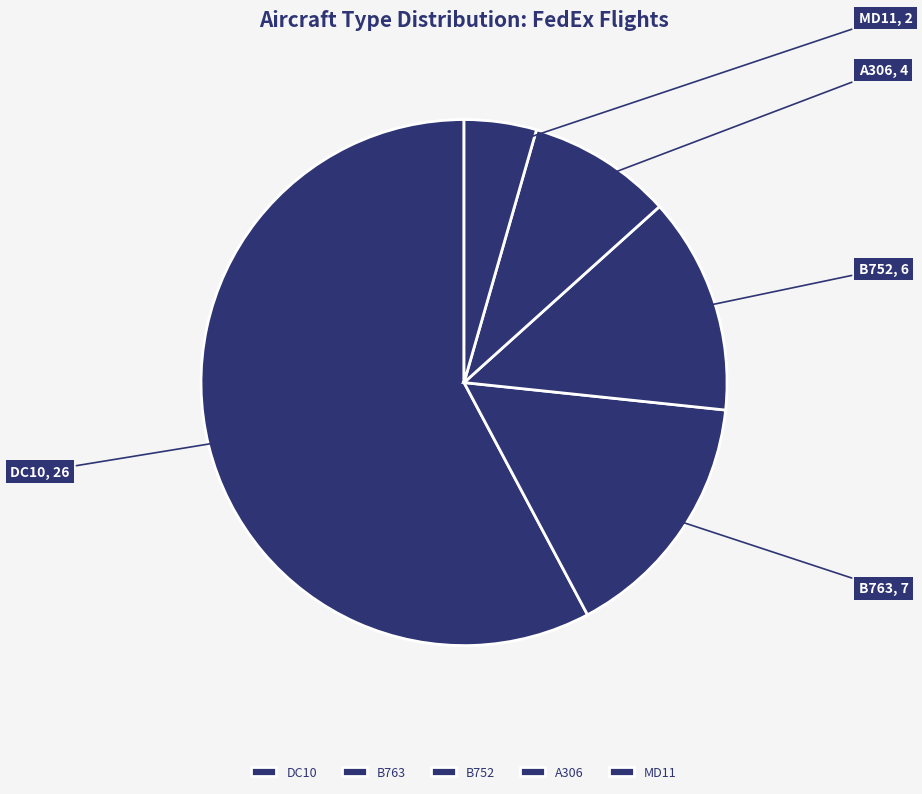

Is it true that A306 is 9% of the pie?

True